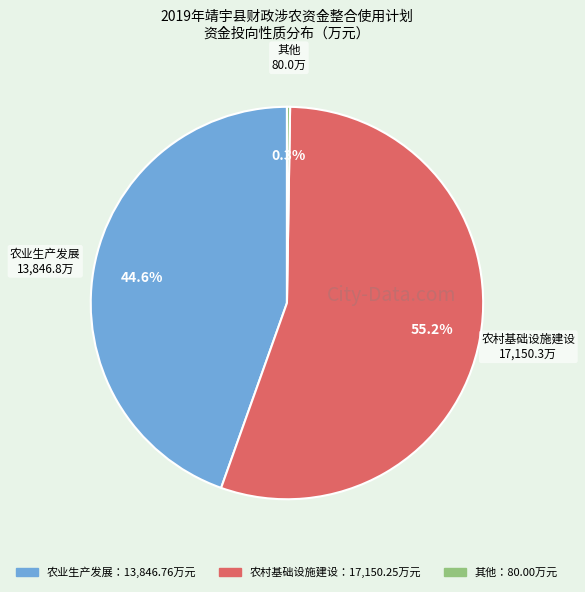

Does 农村基础设施建设 represent more than half of the total?

Yes